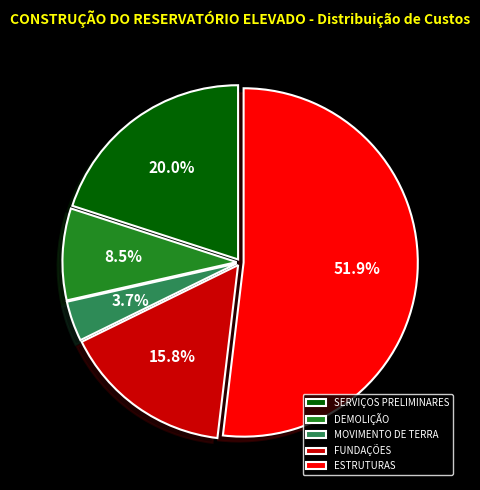

Combined, do FUNDAÇÕES and SERVIÇOS PRELIMINARES account for over 50%?

No